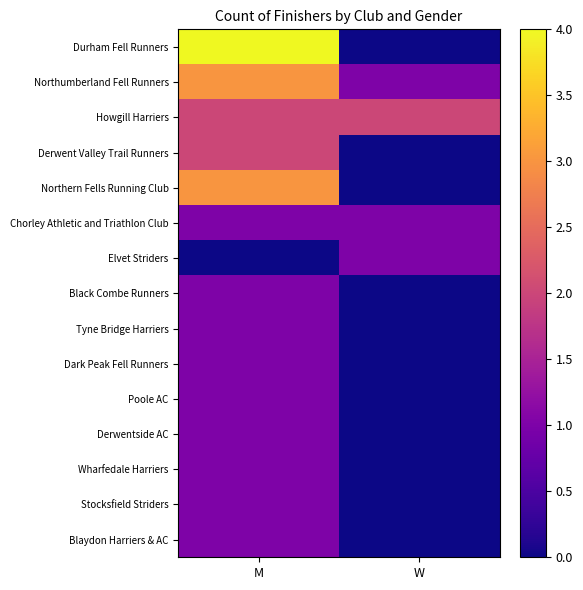

Reading left to right, list all the values displayed in this chart.

Durham Fell Runners: M=4	W=0
Northumberland Fell Runners: M=3	W=1
Howgill Harriers: M=2	W=2
Derwent Valley Trail Runners: M=2	W=0
Northern Fells Running Club: M=3	W=0
Chorley Athletic and Triathlon Club: M=1	W=1
Elvet Striders: M=0	W=1
Black Combe Runners: M=1	W=0
Tyne Bridge Harriers: M=1	W=0
Dark Peak Fell Runners: M=1	W=0
Poole AC: M=1	W=0
Derwentside AC: M=1	W=0
Wharfedale Harriers: M=1	W=0
Stocksfield Striders: M=1	W=0
Blaydon Harriers & AC: M=1	W=0